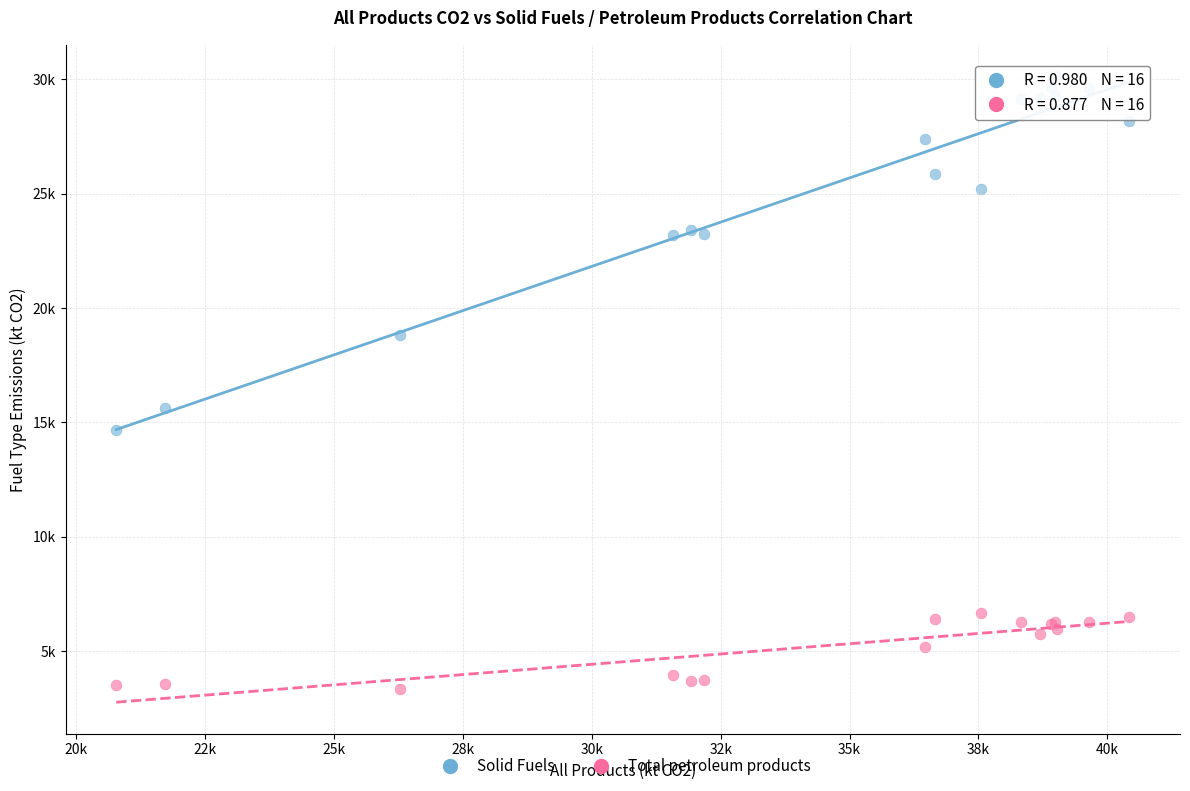

Which series contains the highest Y value?

Solid Fuels